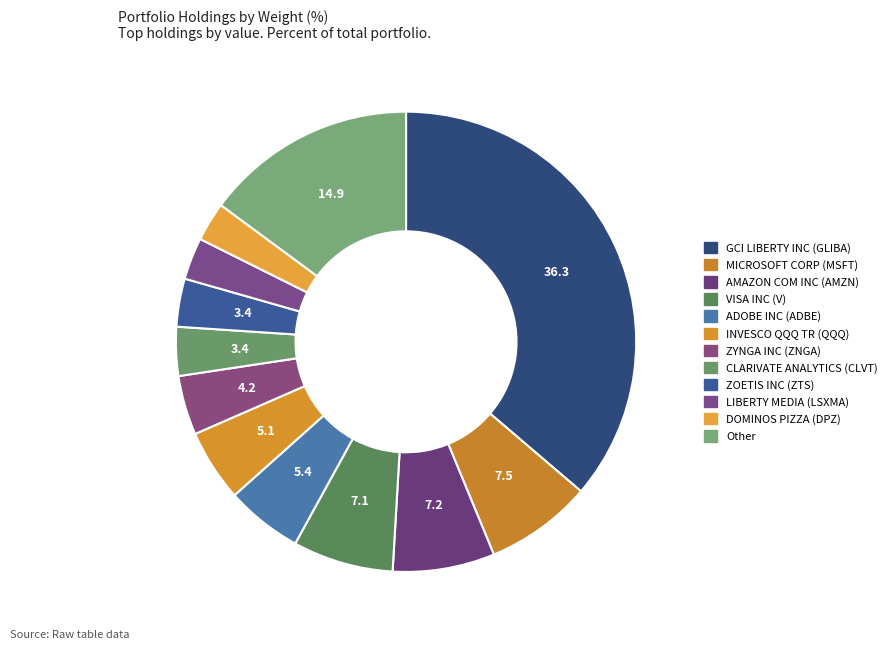

Combined, what portion of the pie is DOMINOS PIZZA (DPZ) and AMAZON COM INC (AMZN)?

9.9%